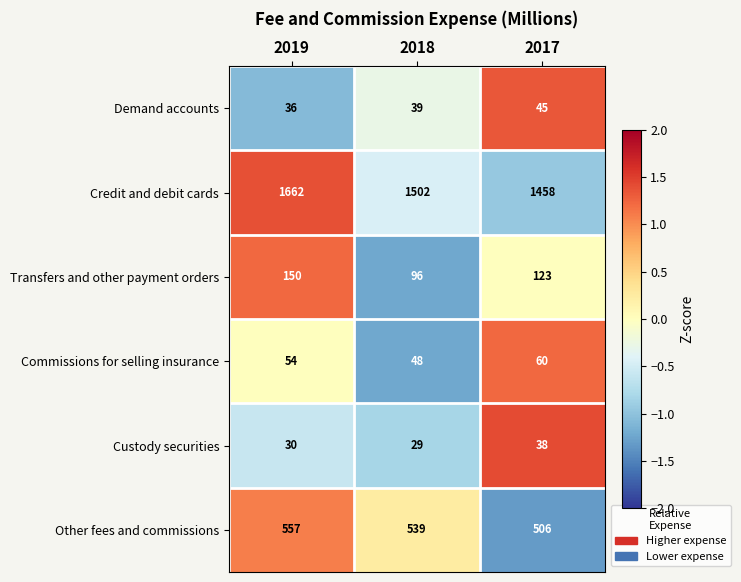

What is the lowest value of the Transfers and other payment orders series?

96